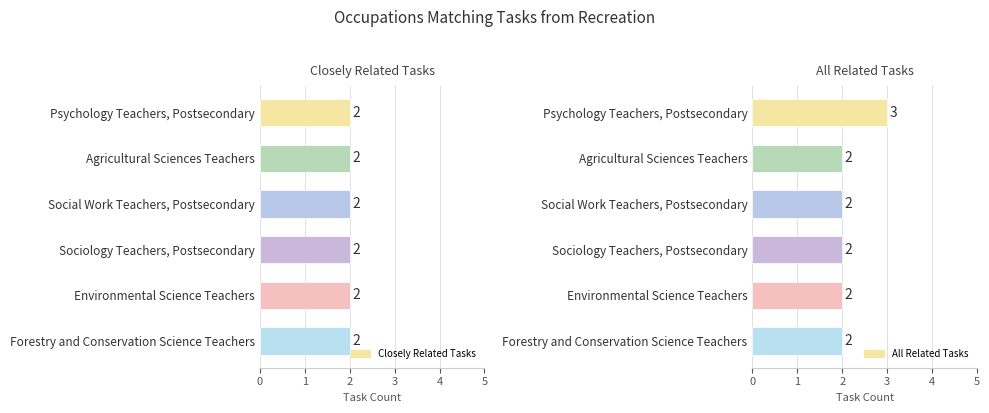

How many bars are there in total?

12